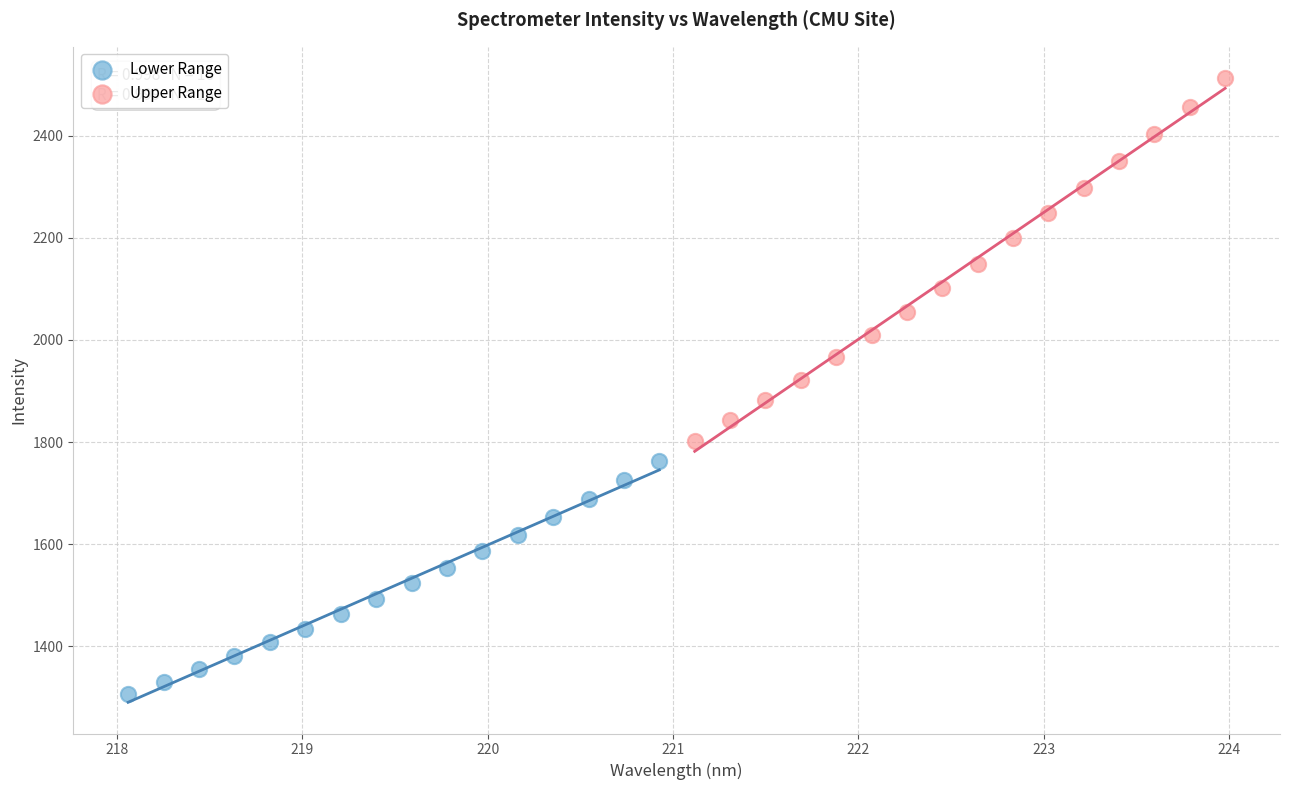

Which series has the largest Y range (max minus min)?

Upper Range